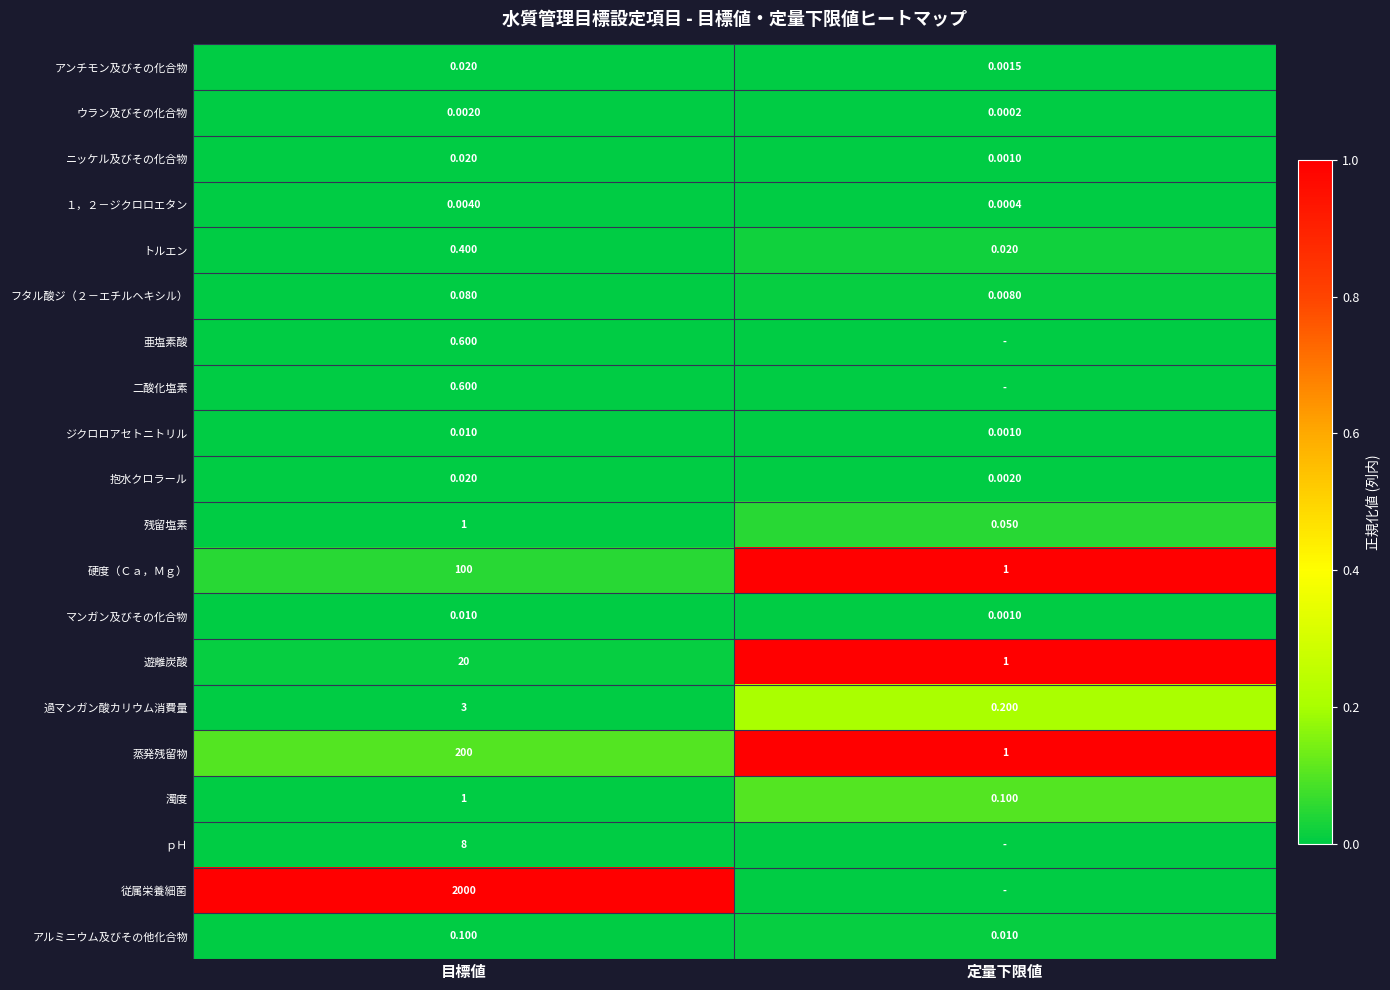

At which label is マンガン及びその化合物 closest to 0?

定量下限値